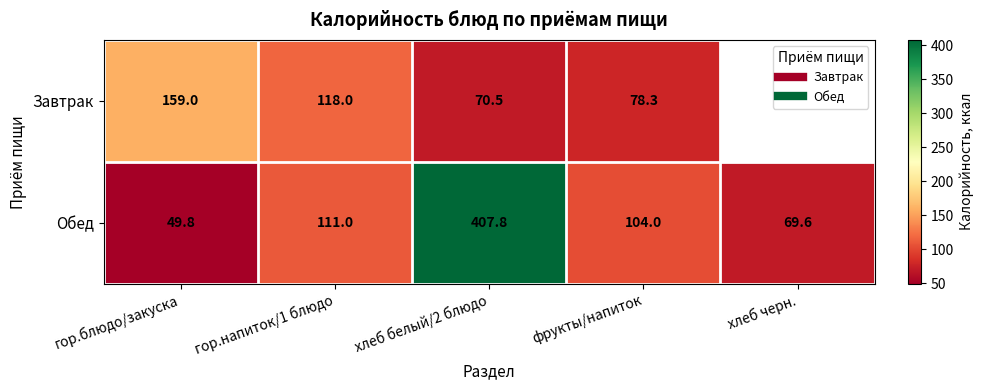

At хлеб белый/2 блюдо, list the series in order from smallest to largest.

Завтрак, Обед